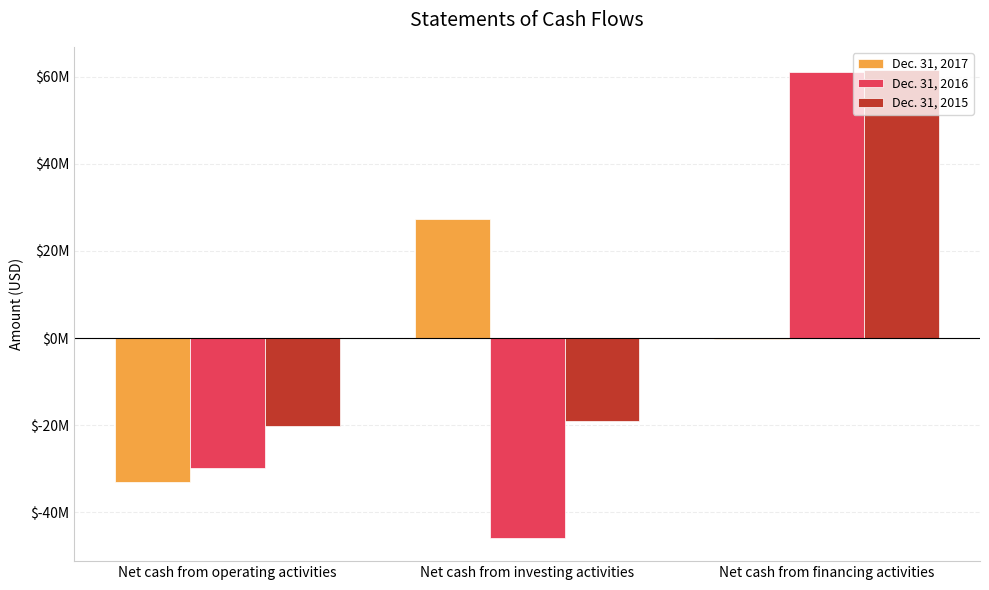

At which category is the sum across all series the highest?

Net cash from financing activities